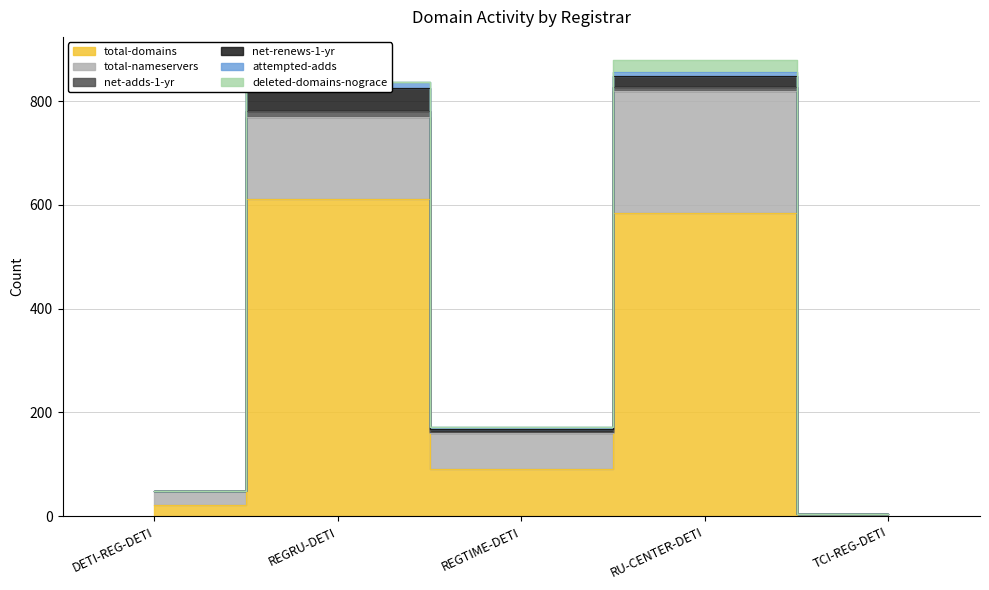

What are all the series names shown in the legend?

total-domains, total-nameservers, net-adds-1-yr, net-renews-1-yr, attempted-adds, deleted-domains-nograce